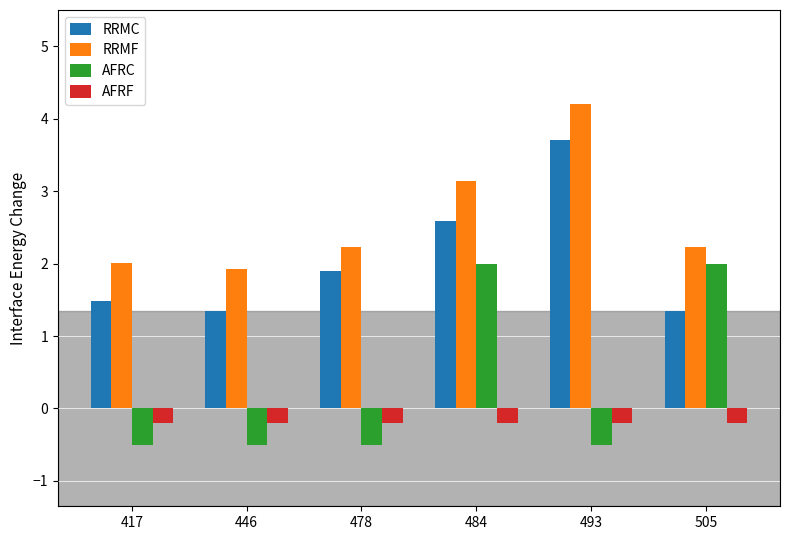

What is the sum of all RRMF values?

15.7